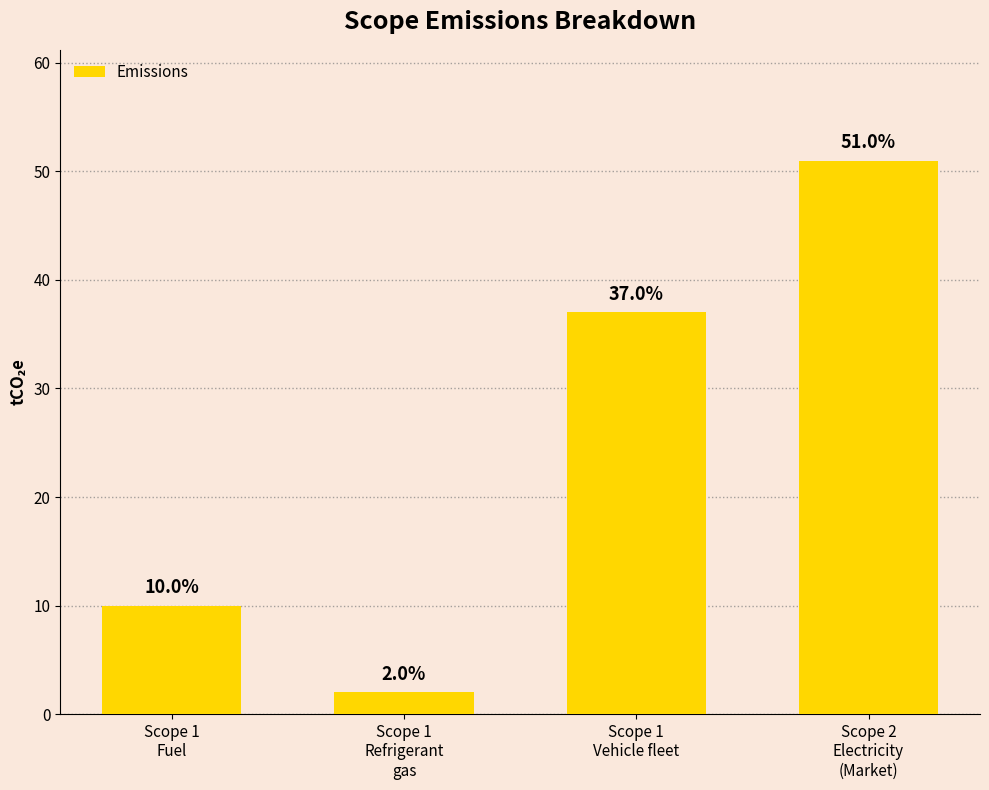

Is it true that the value at Scope 1
Vehicle fleet is 37?

True